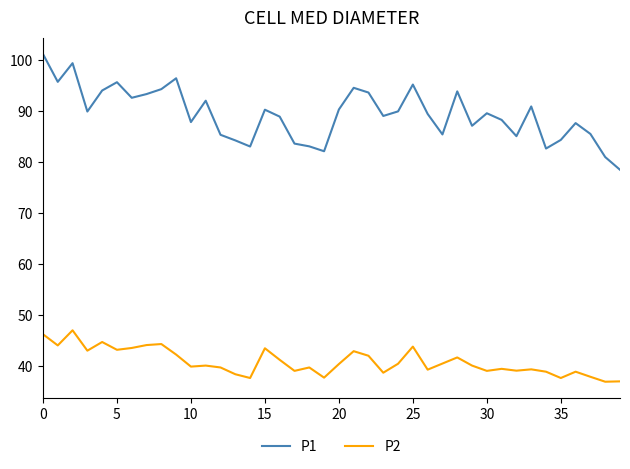

What is the greatest value displayed?

101.3